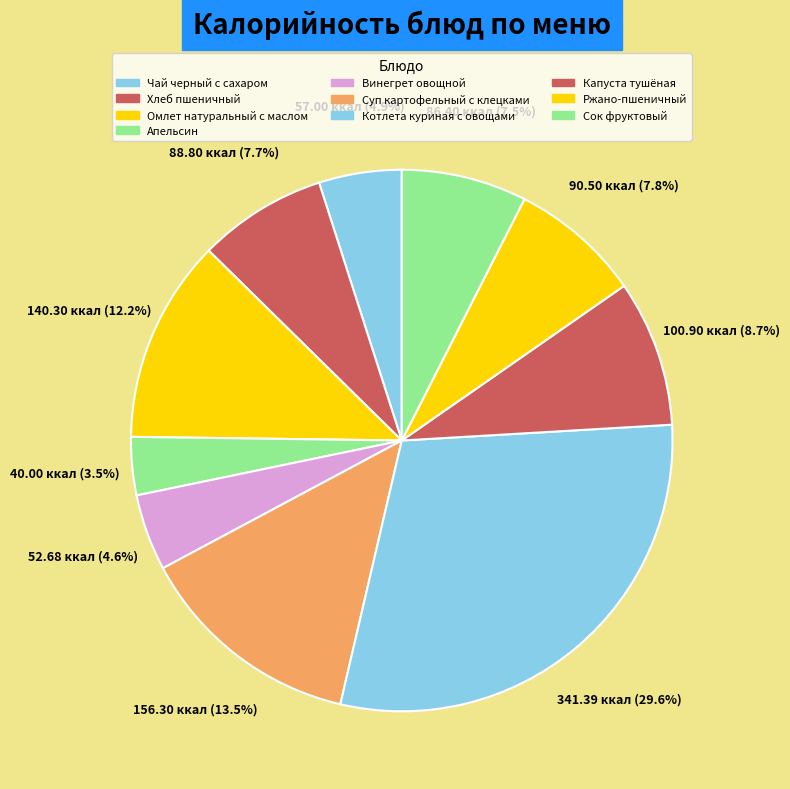

What is the ratio of the value at Котлета куриная с овощами to the value at Капуста тушёная?

3.4